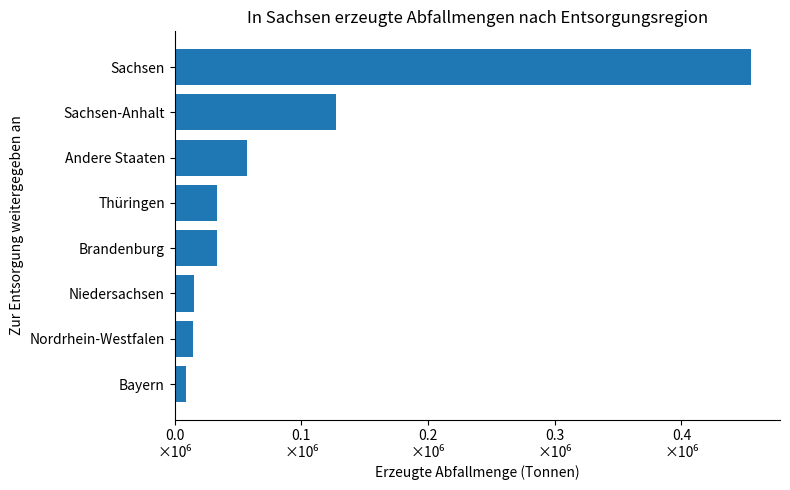

What is the minimum value shown in the chart?

8690.0